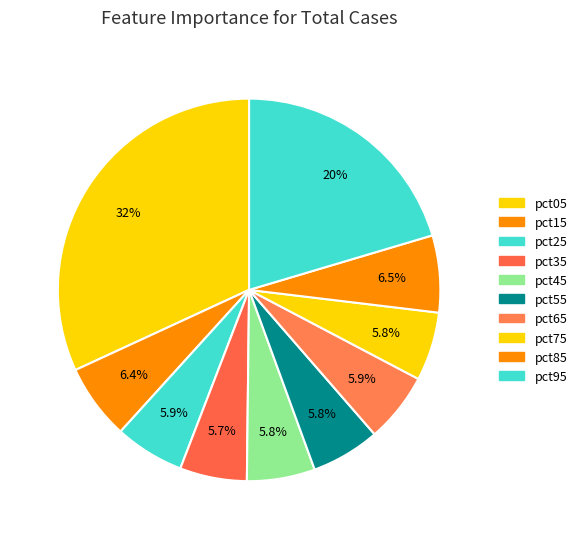

Does pct55 account for over 50% of the chart?

No